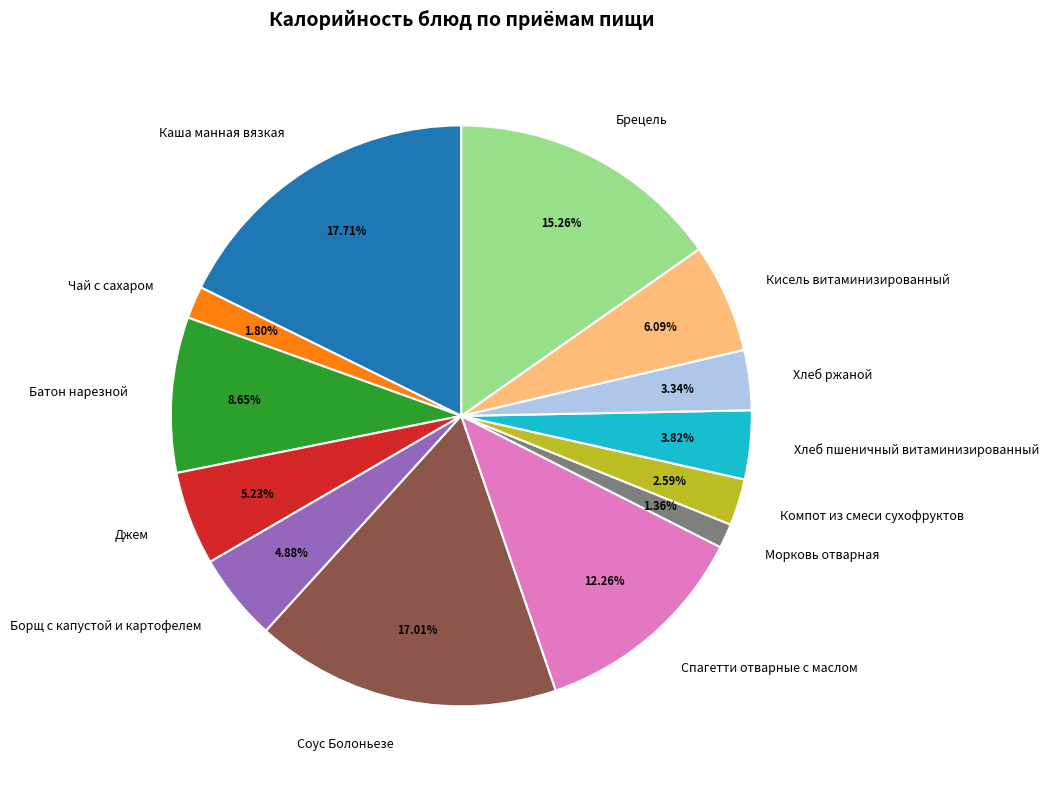

Which category has the biggest portion of the pie?

Каша манная вязкая